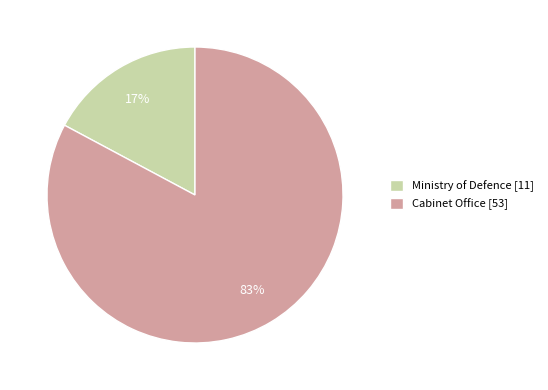

To the nearest percent, what is the average slice percentage?

50%